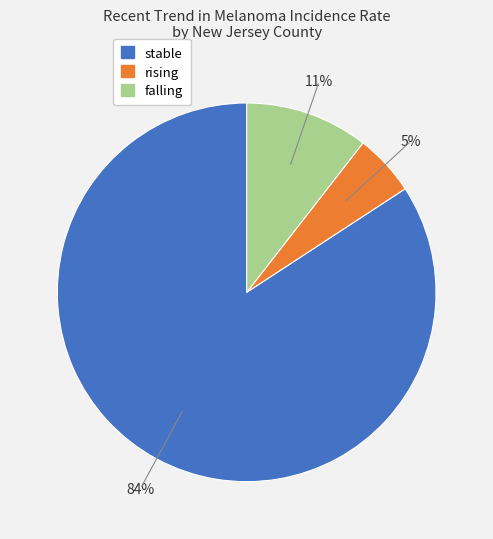

Between stable and rising, which is larger?

stable